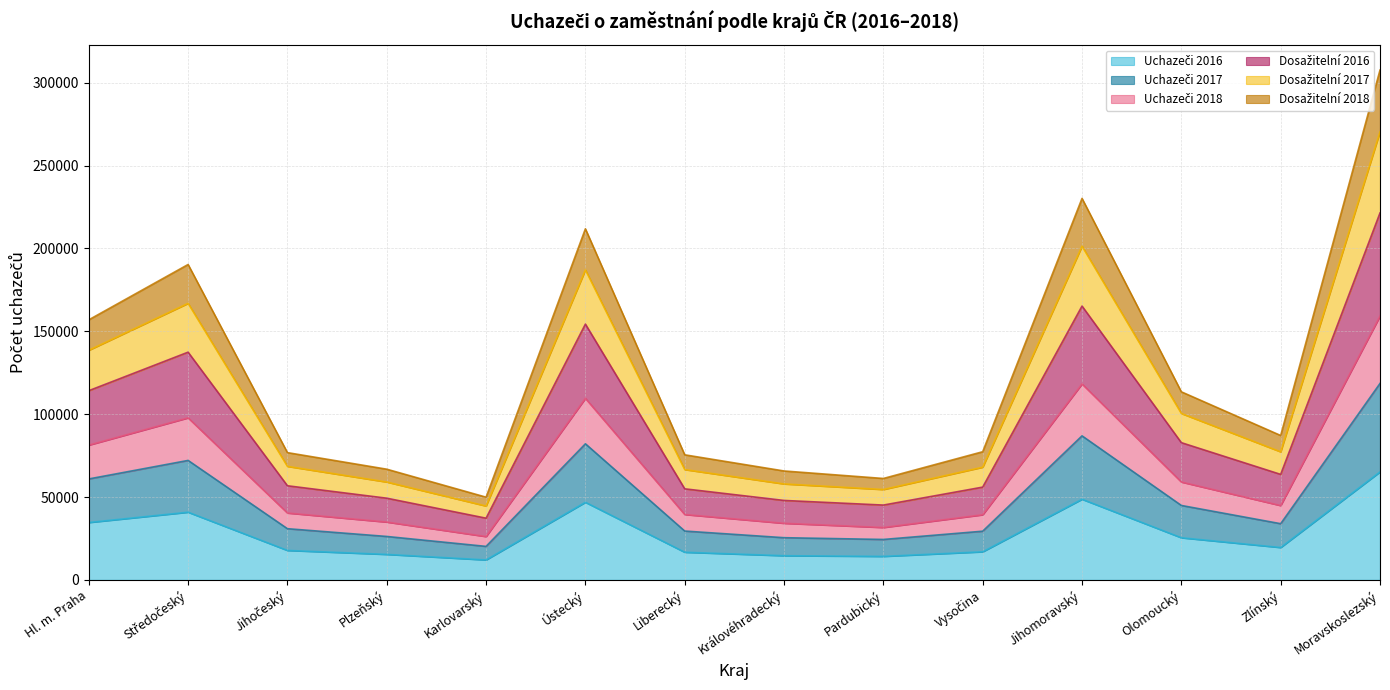

What is the total value across all series at Liberecký?

75471